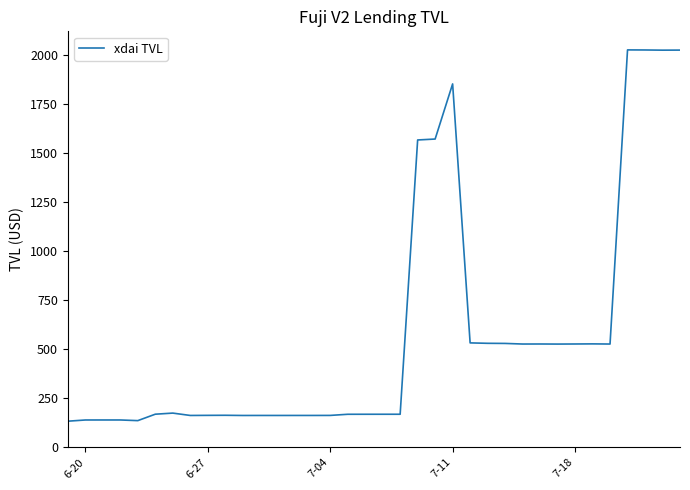

How many lines are shown in the chart?

1